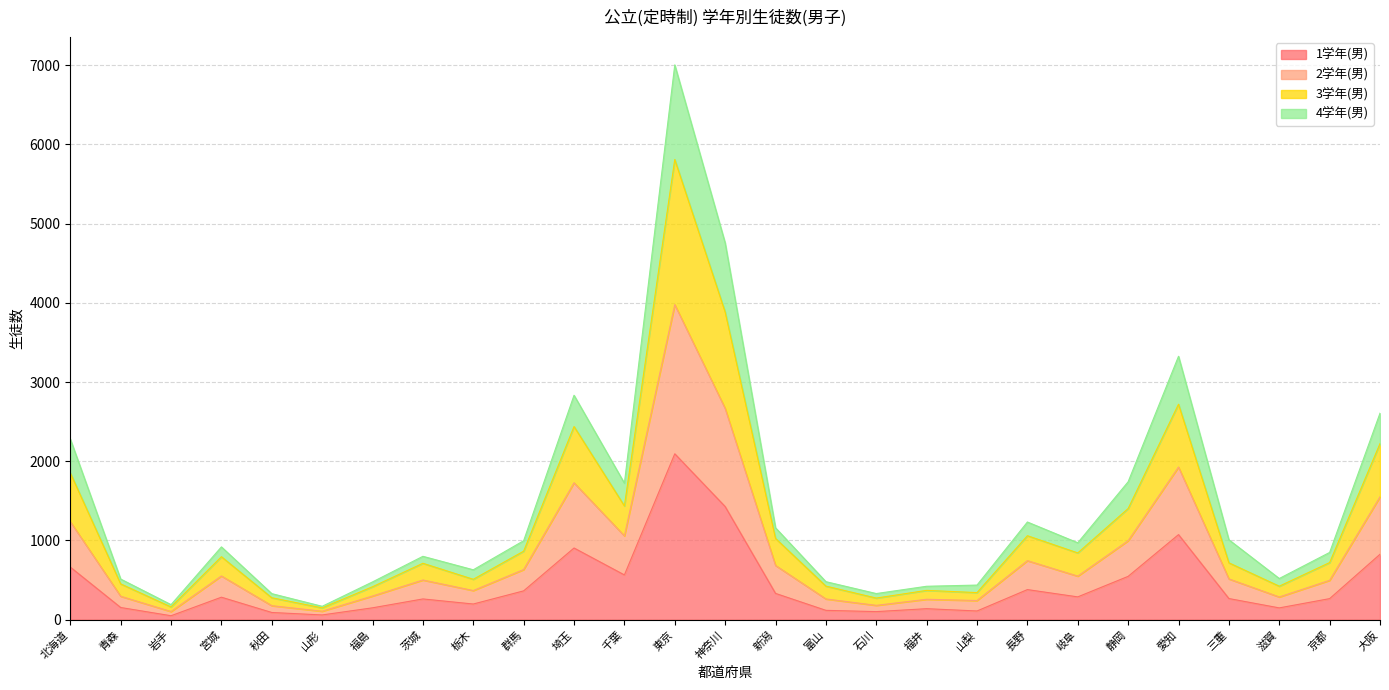

Where does the 4学年(男) series first go above 515?

北海道